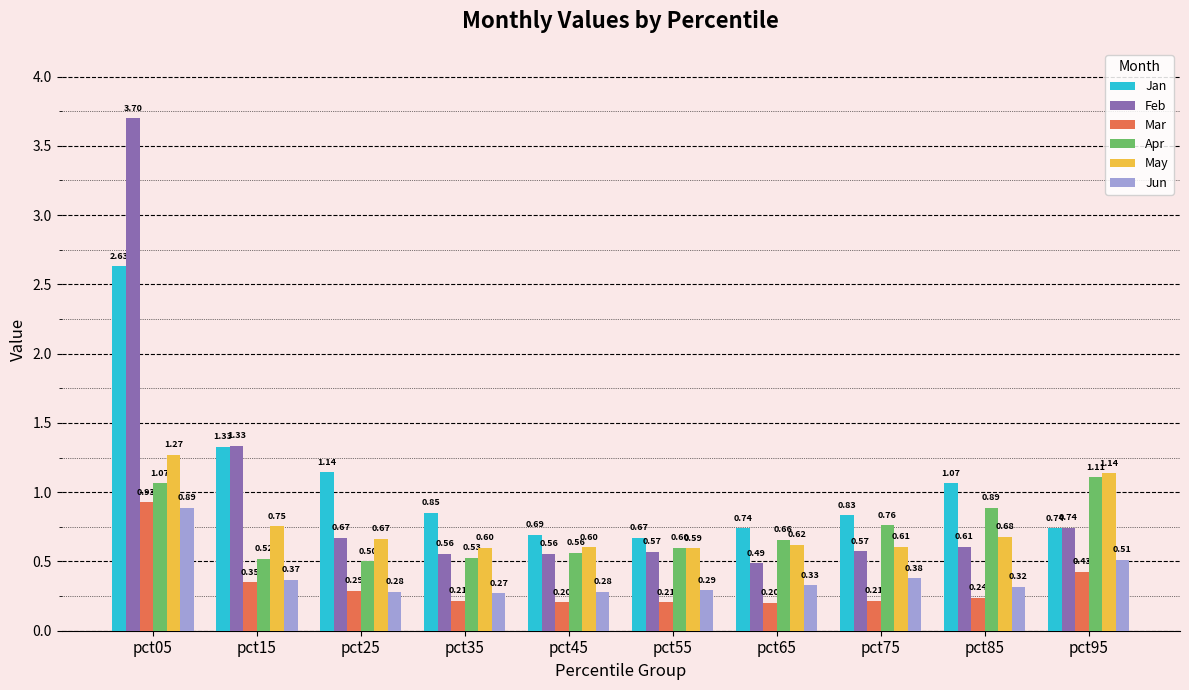

Is it true that Jan equals 1.1 at pct05?

False